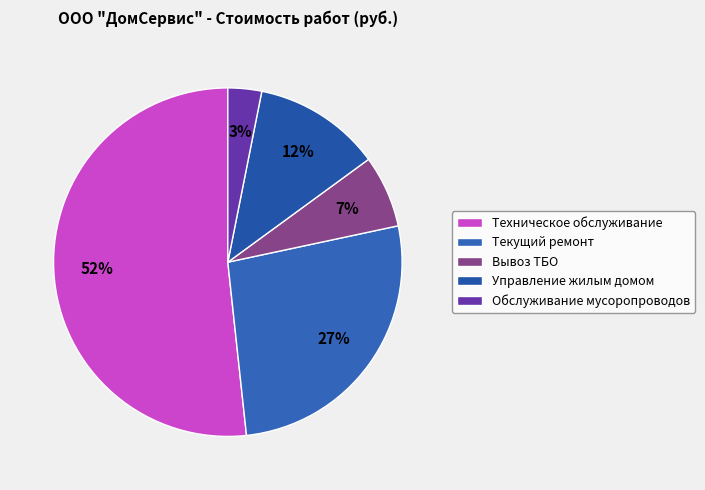

To the nearest percent, what portion does Обслуживание мусоропроводов represent?

3%